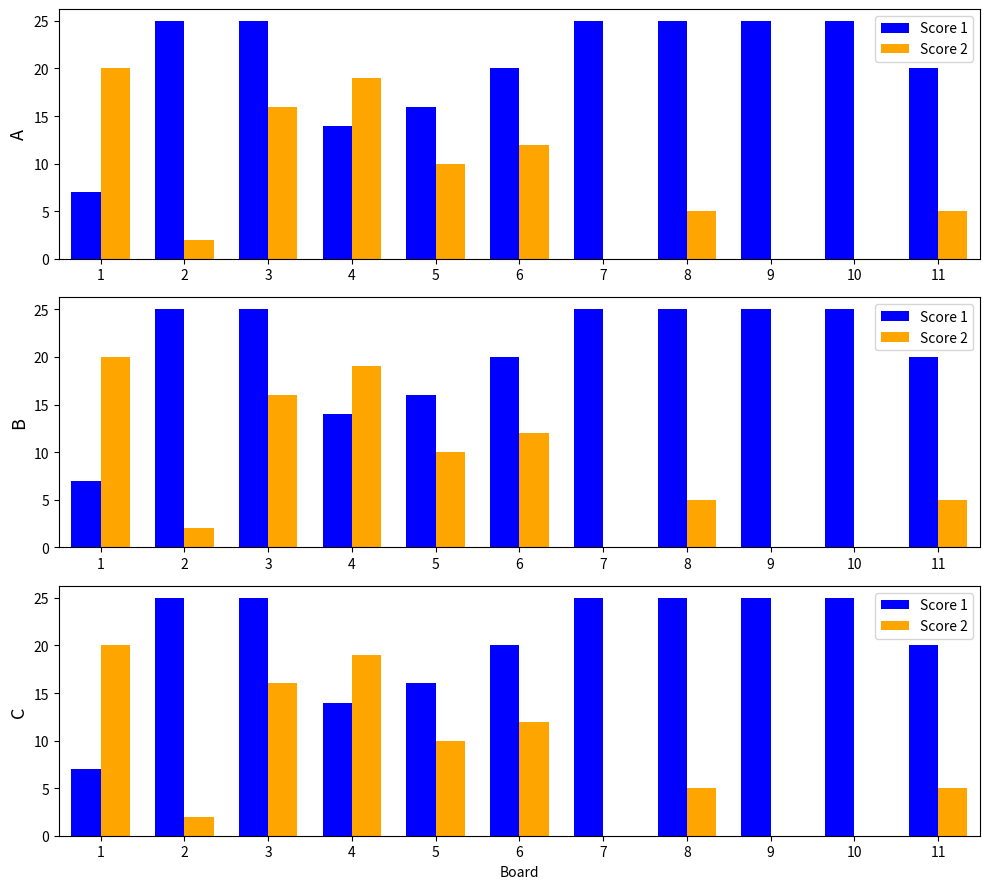

Is it true that Score 2 equals 5 at 8?

True